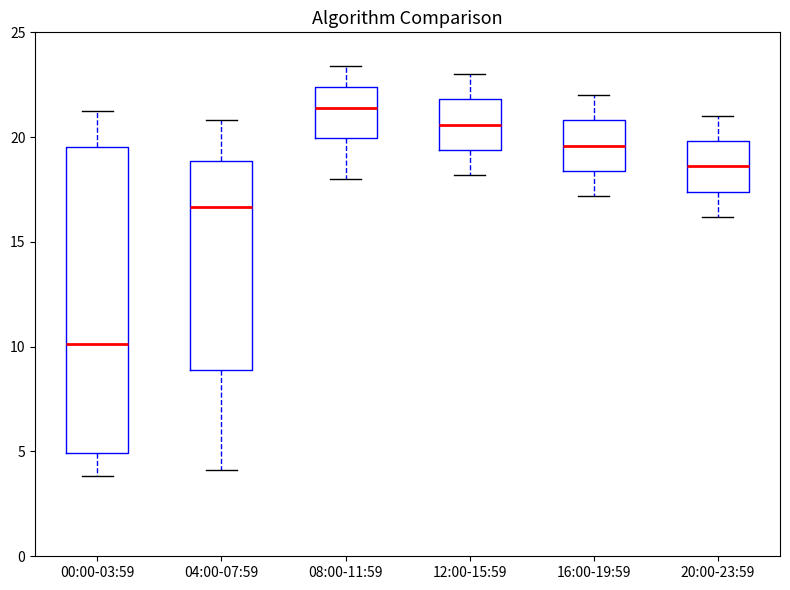

Where does the upper whisker of the box for 00:00-03:59 end on the y-axis? The values are not printed on the chart, so give them approximately, as read against the axis.

21.5